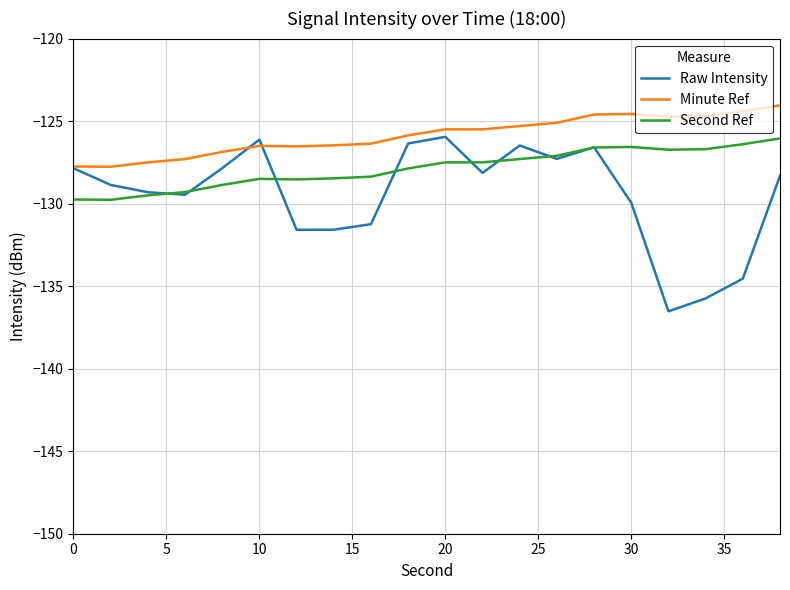

True or false: Second Ref and Minute Ref cross at least once.

False